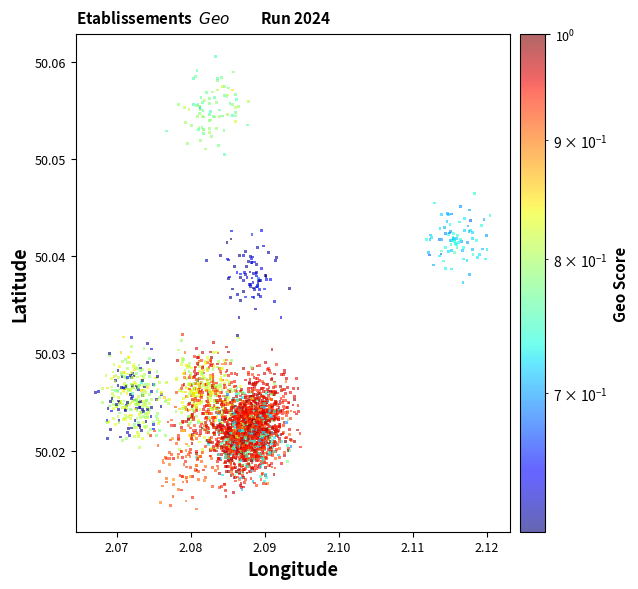

How many points are shown in the scatter plot?

3200